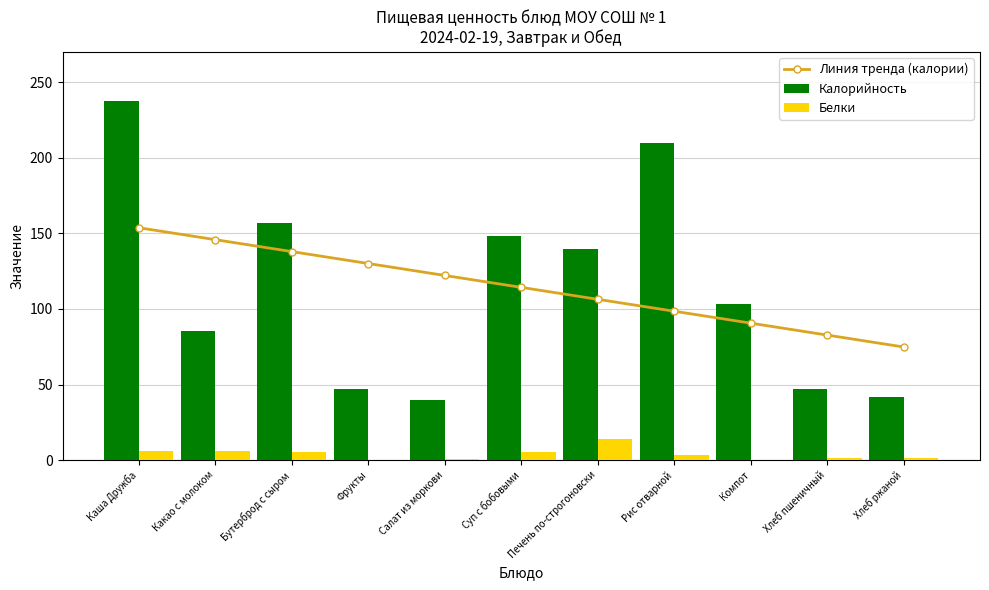

Is it true that Калорийность equals 27.2 at Салат из моркови?

False